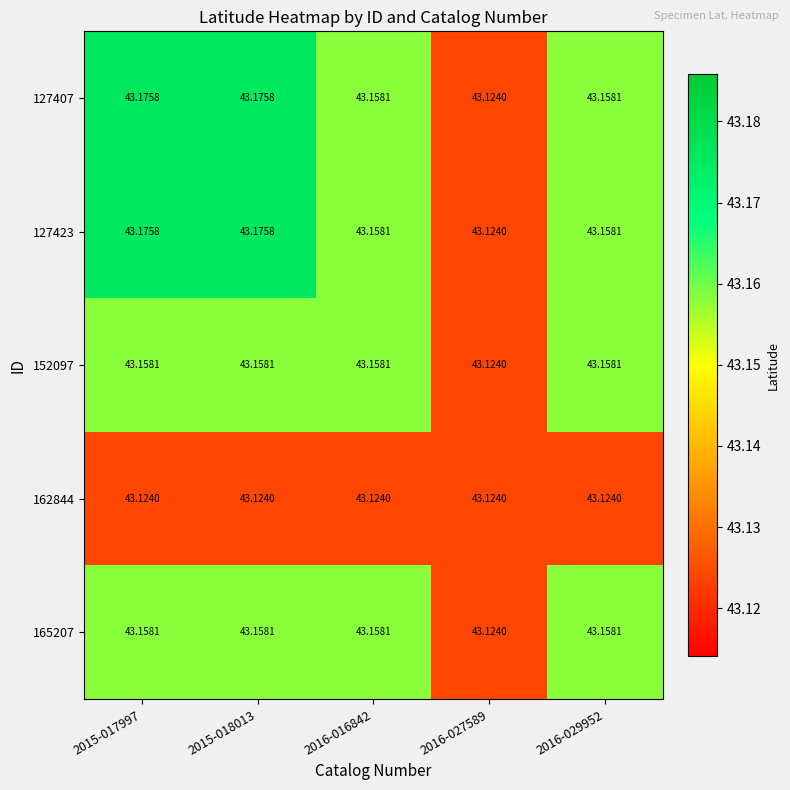

Is the value of 127407 at 2016-027589 greater than the value of 127423 at 2015-017997?

No